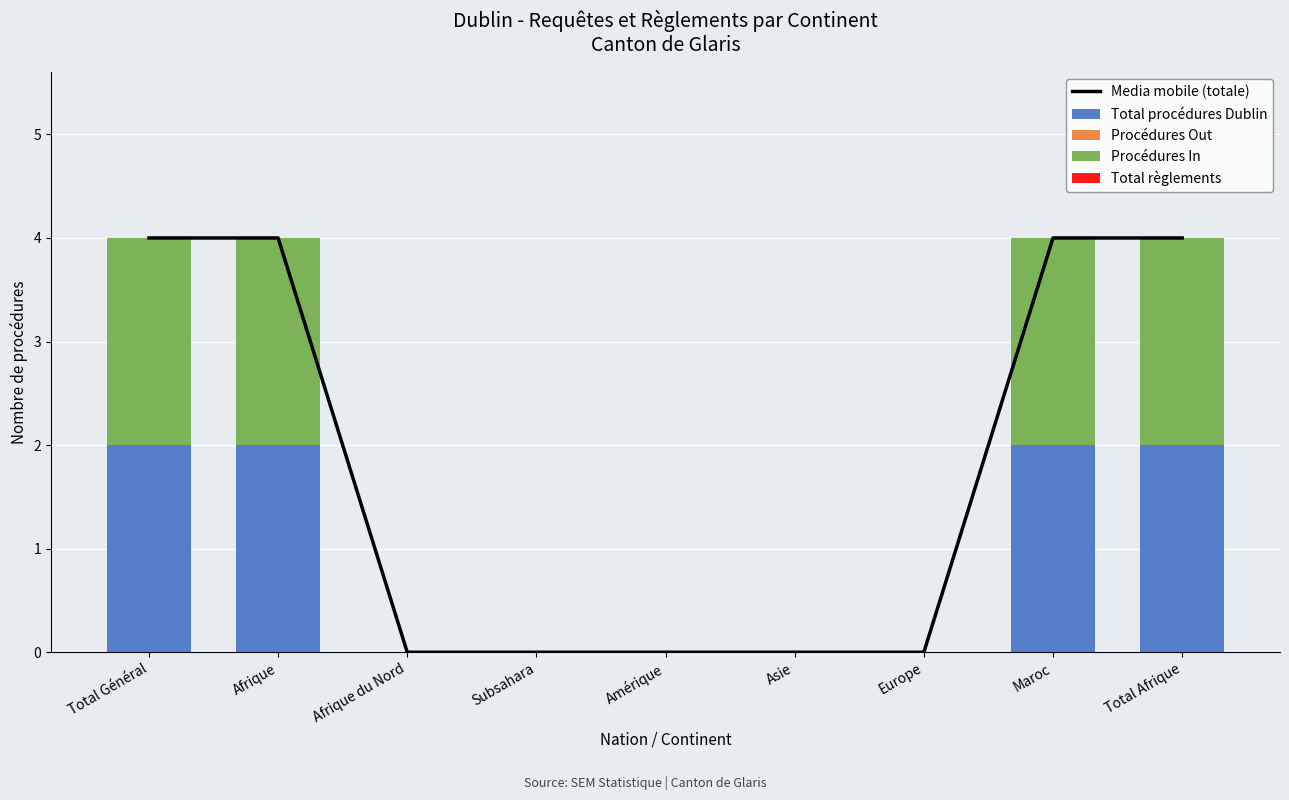

Which series has the largest range (max minus min)?

Media mobile (totale)